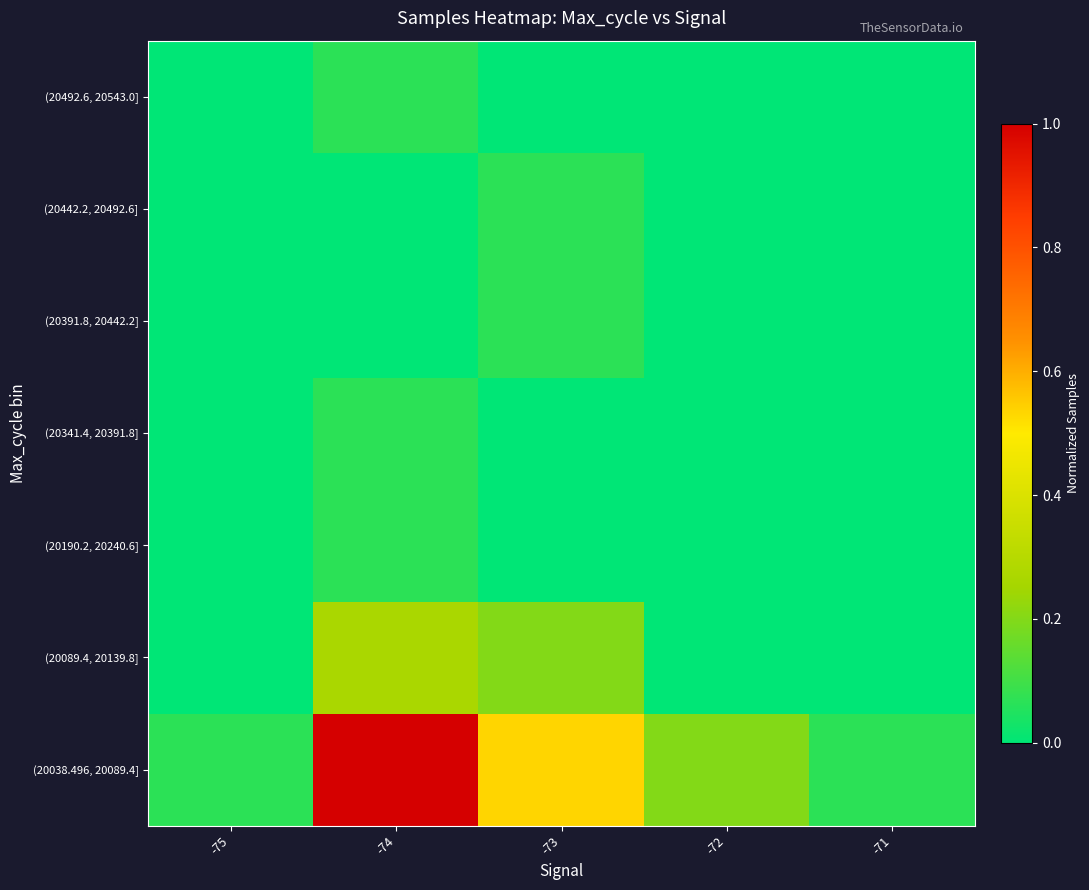

At which category is the sum across all series the highest?

-74